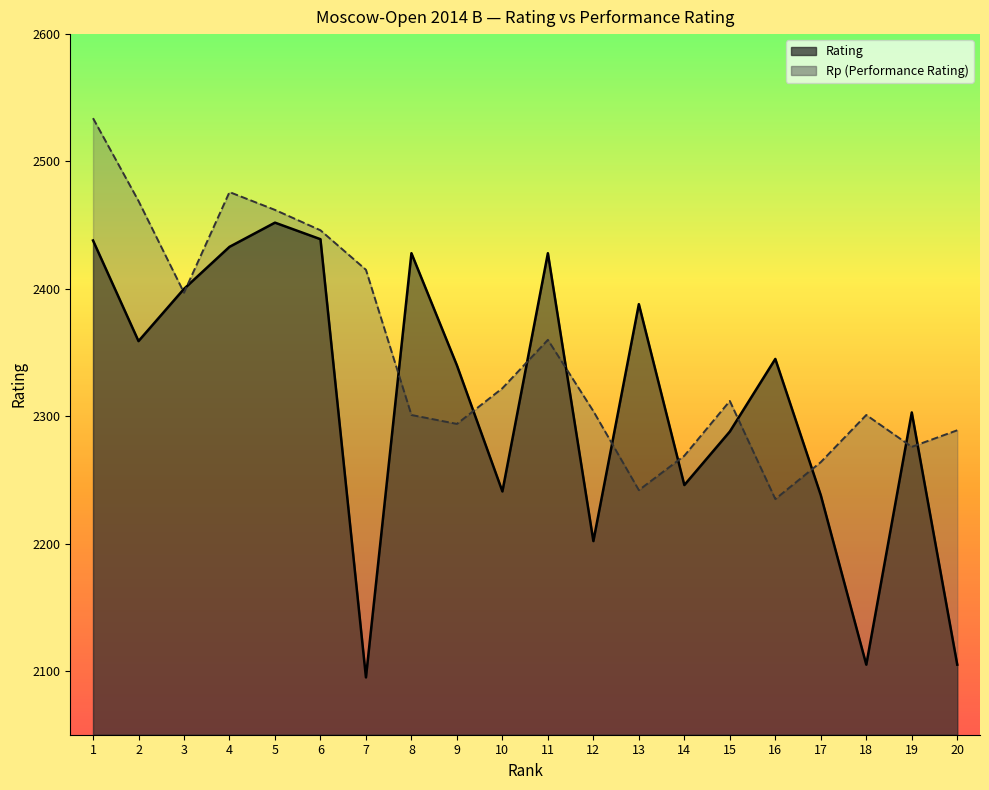

Does the chart have visible grid lines?

No